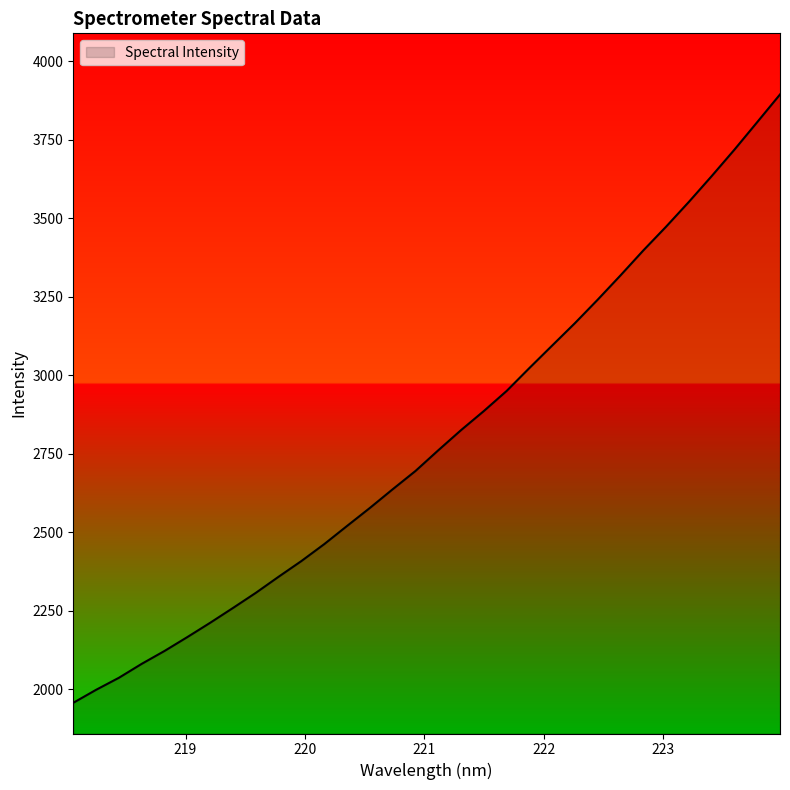

What is the difference between the maximum and minimum values?

1938.7